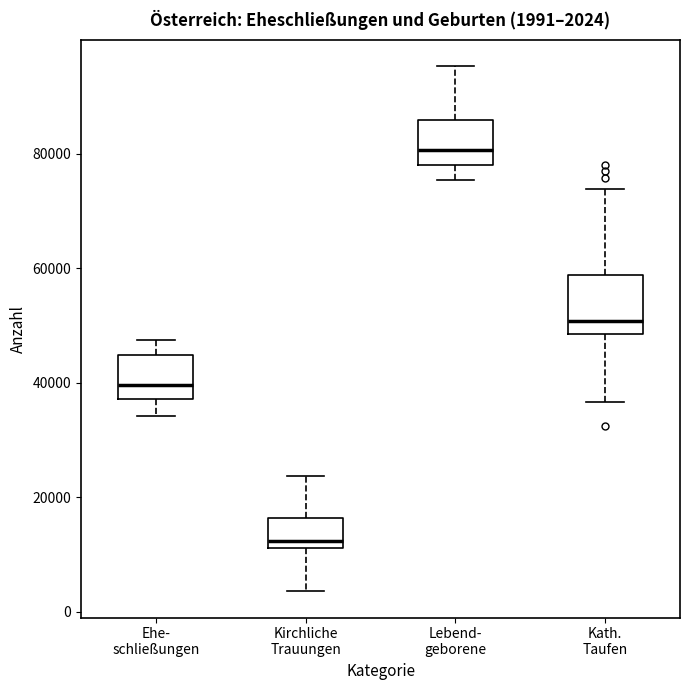

Comparing the boxes themselves (not the whiskers), which one is the tallest?

Kath. Taufen